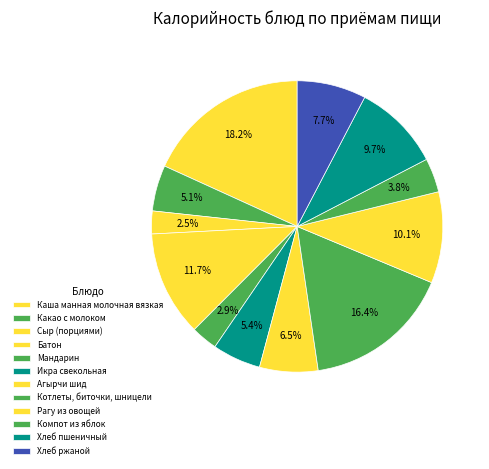

To the nearest percent, what is the average slice percentage?

8%